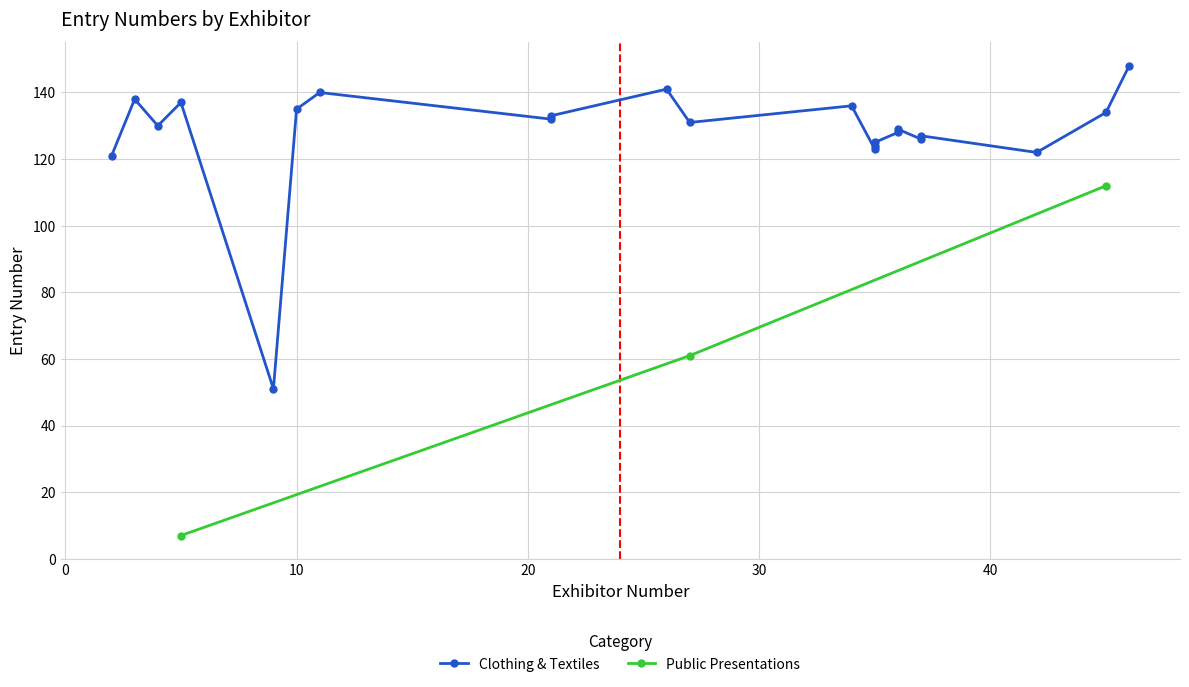

What is the minimum value for Public Presentations?

7